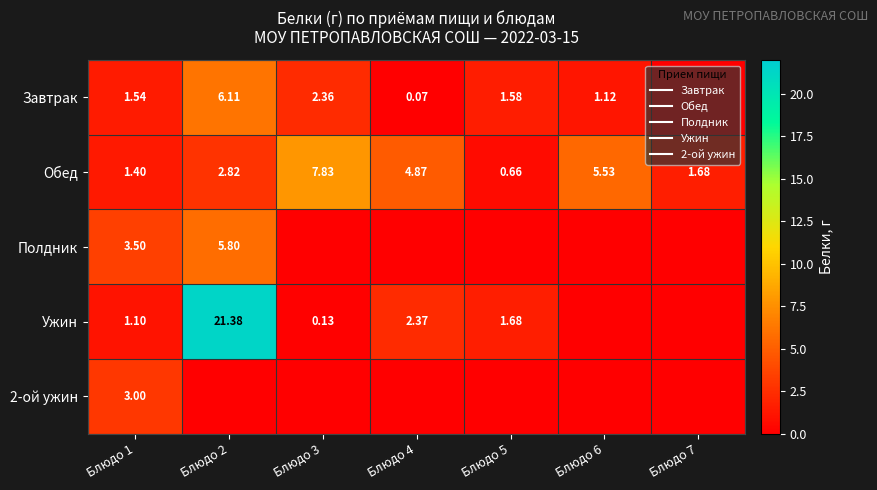

The Завтрак series shows 0.9 at Блюдо 3. True or false?

False